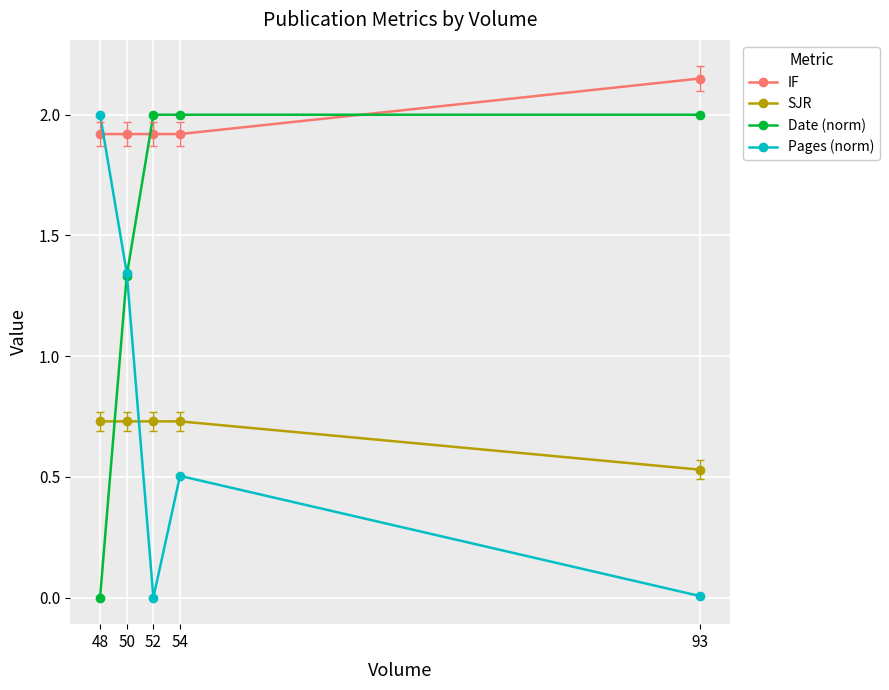

At which category does the chart reach its peak across all series?

93